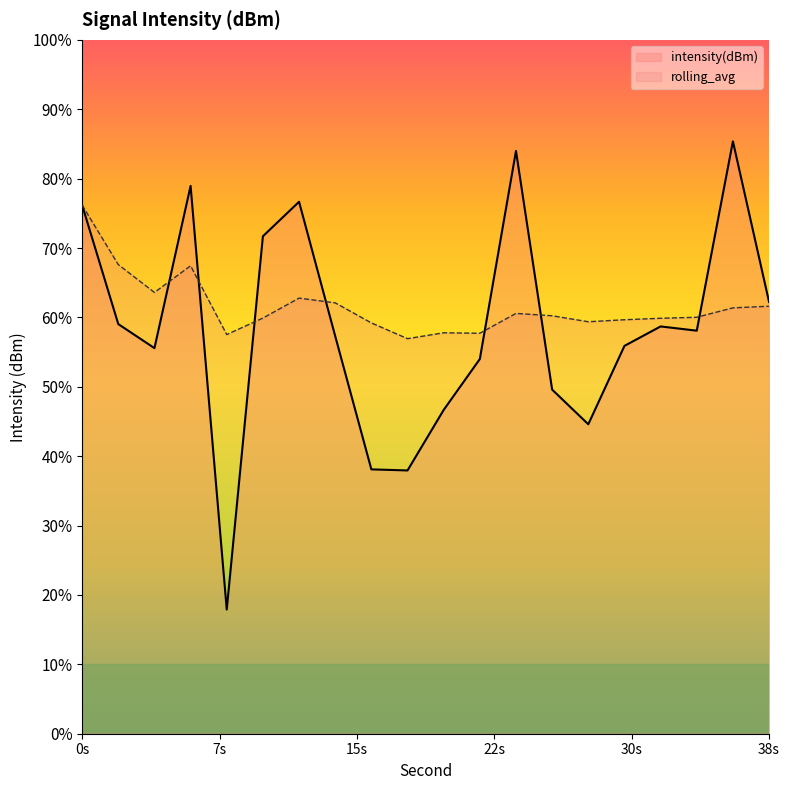

Where is the first local minimum for rolling_avg?

4